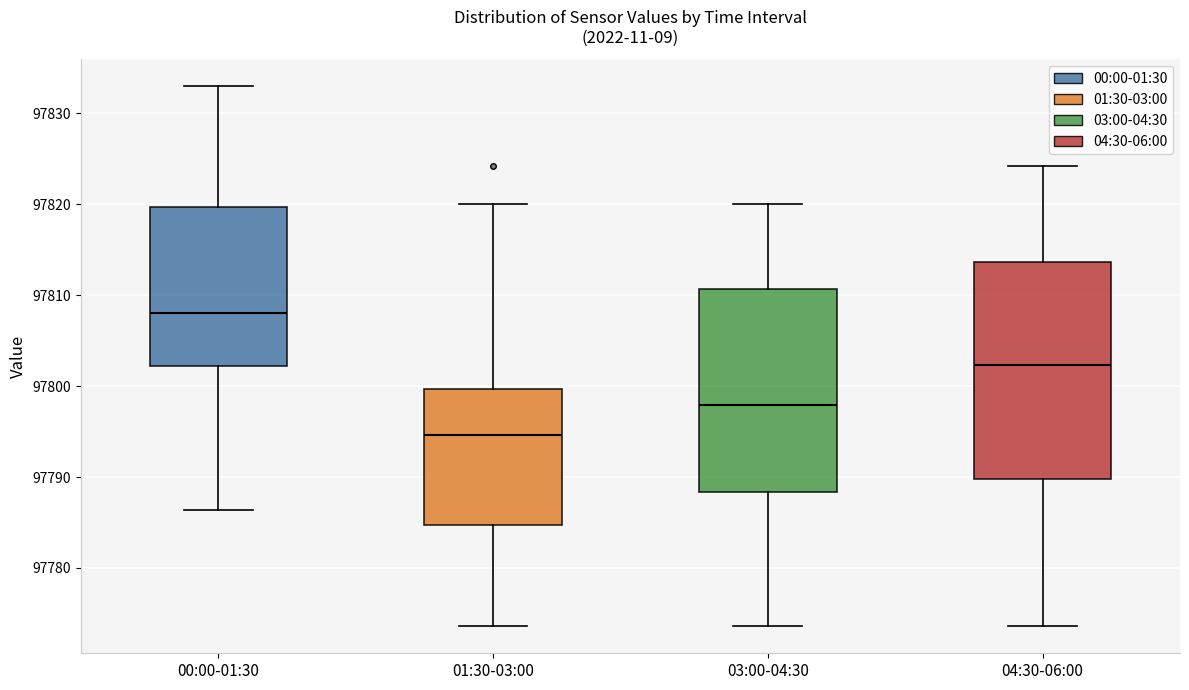

Where does the median line of the box for 00:00-01:30 sit on the y-axis? The values are not printed on the chart, so give them approximately, as read against the axis.

97808